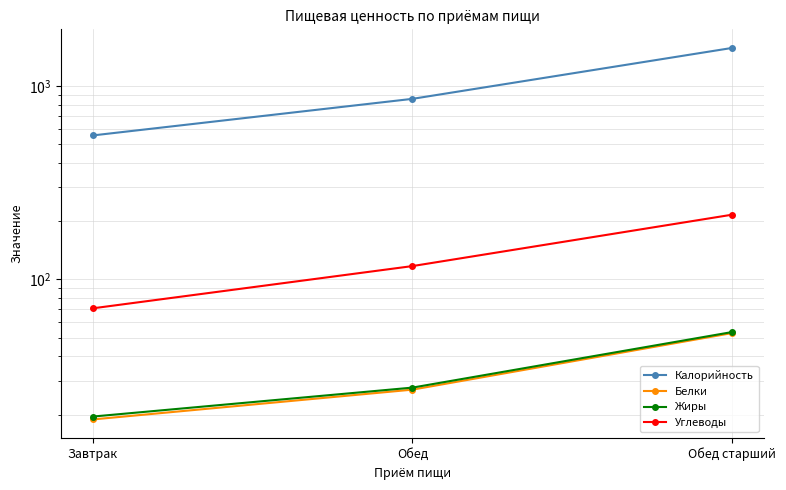

Rank the series by their maximum value, from lowest to highest.

Белки, Жиры, Углеводы, Калорийность